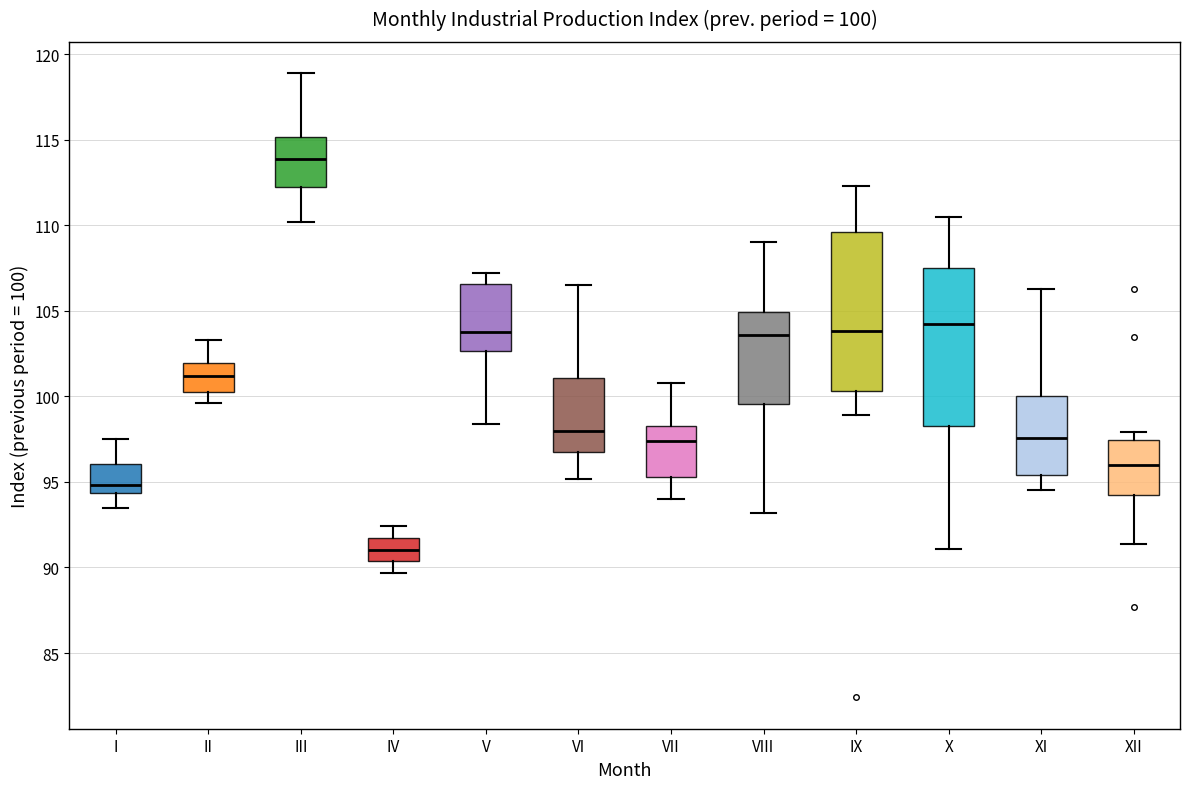

Which box's median line is the lowest?

IV